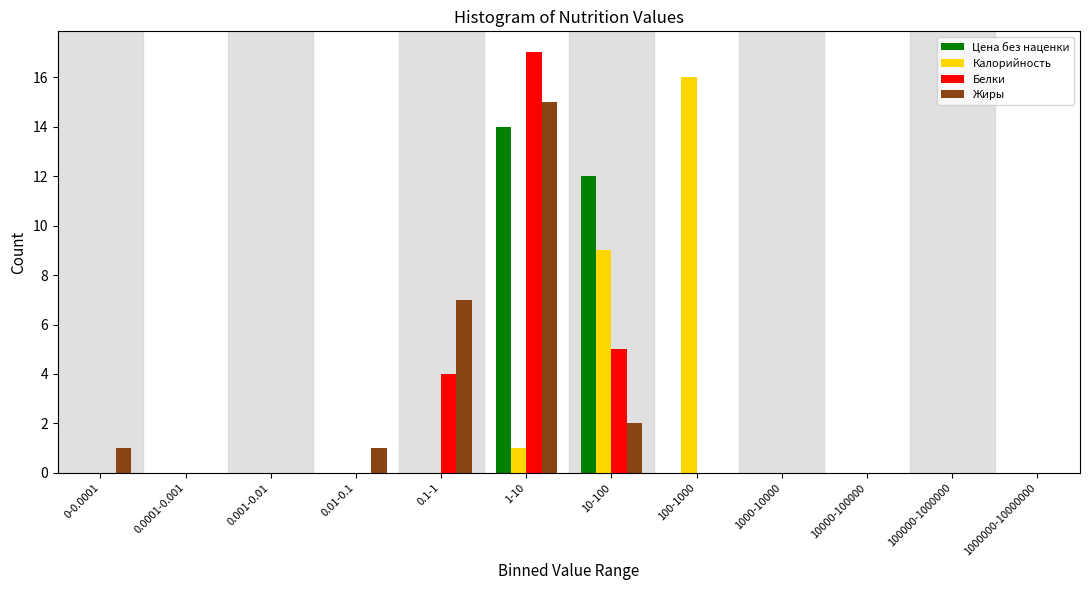

At which label is Белки closest to 8?

10-100